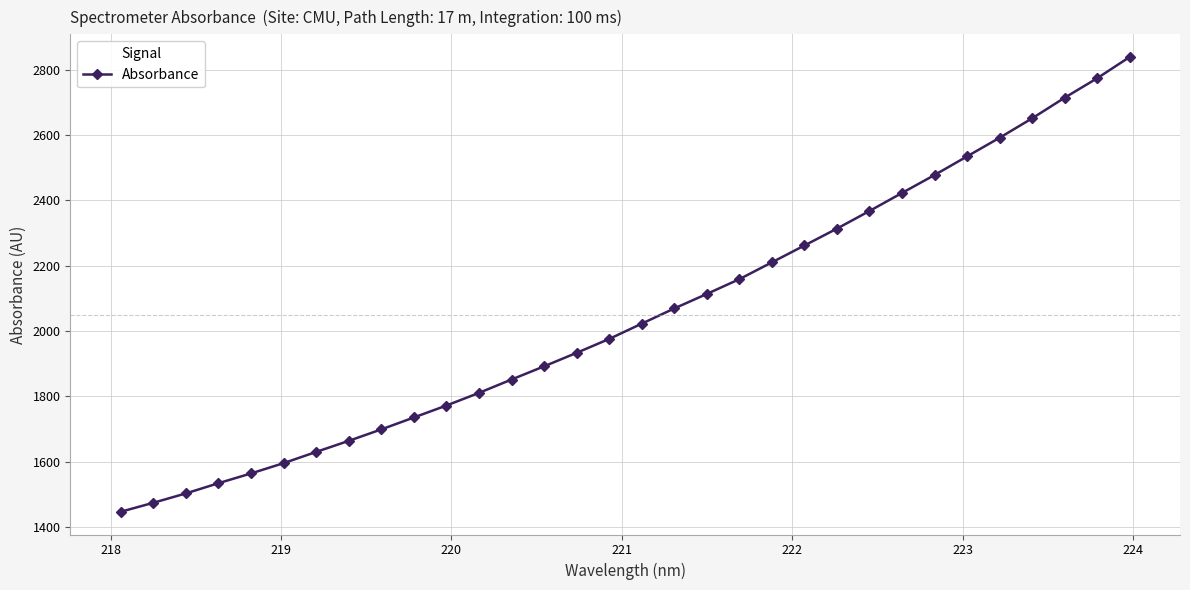

What is the maximum value shown in the chart?

2838.9